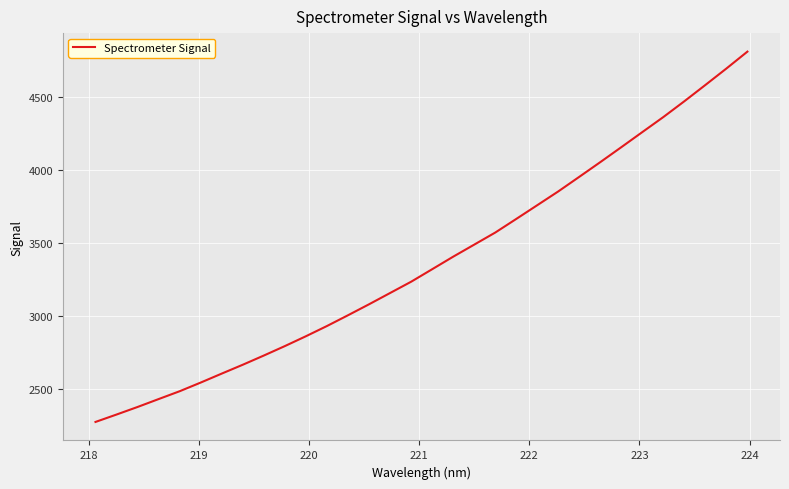

What is the maximum value shown in the chart?

4810.5